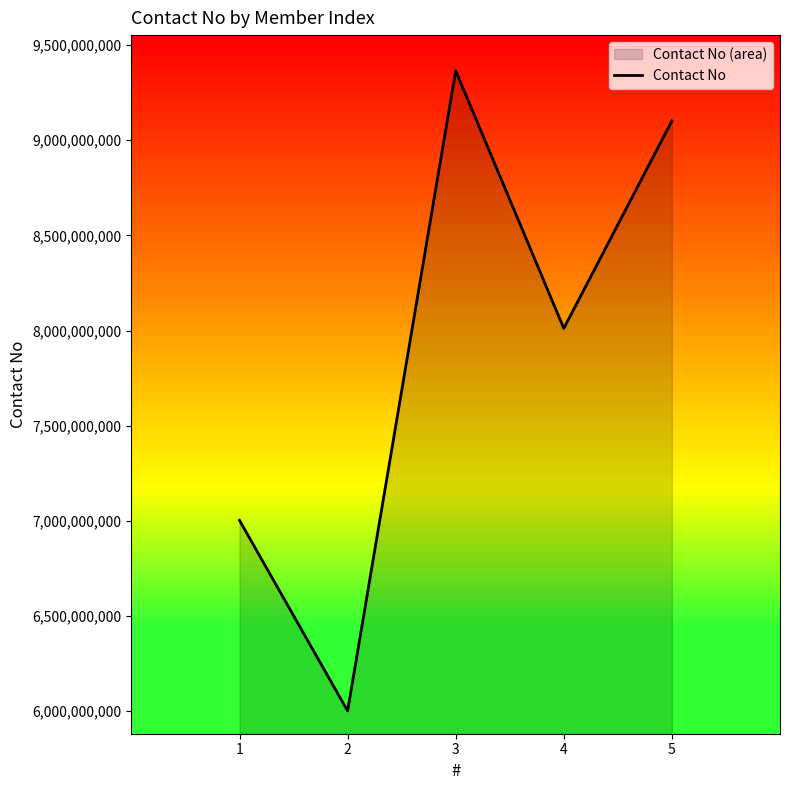

Count the number of categories in the chart.

5